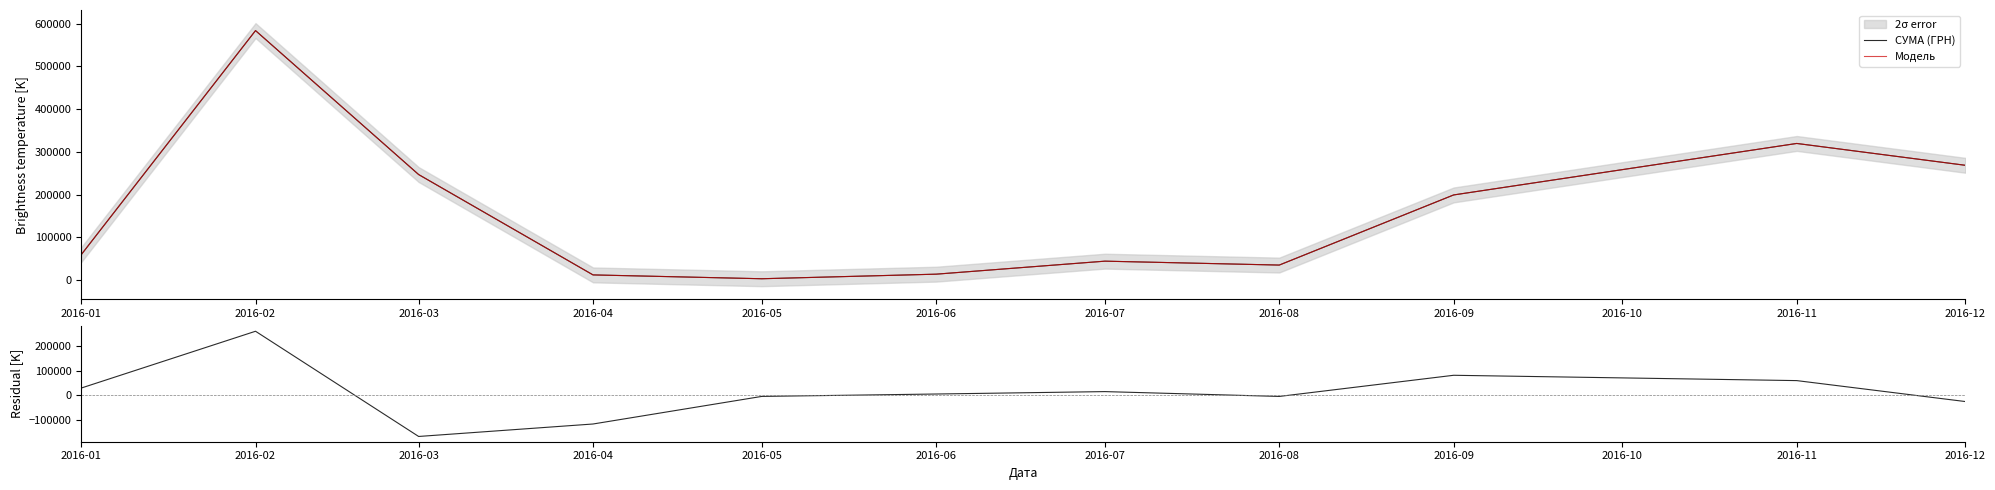

True or false: Residual and СУМА (ГРН) cross at least once.

False